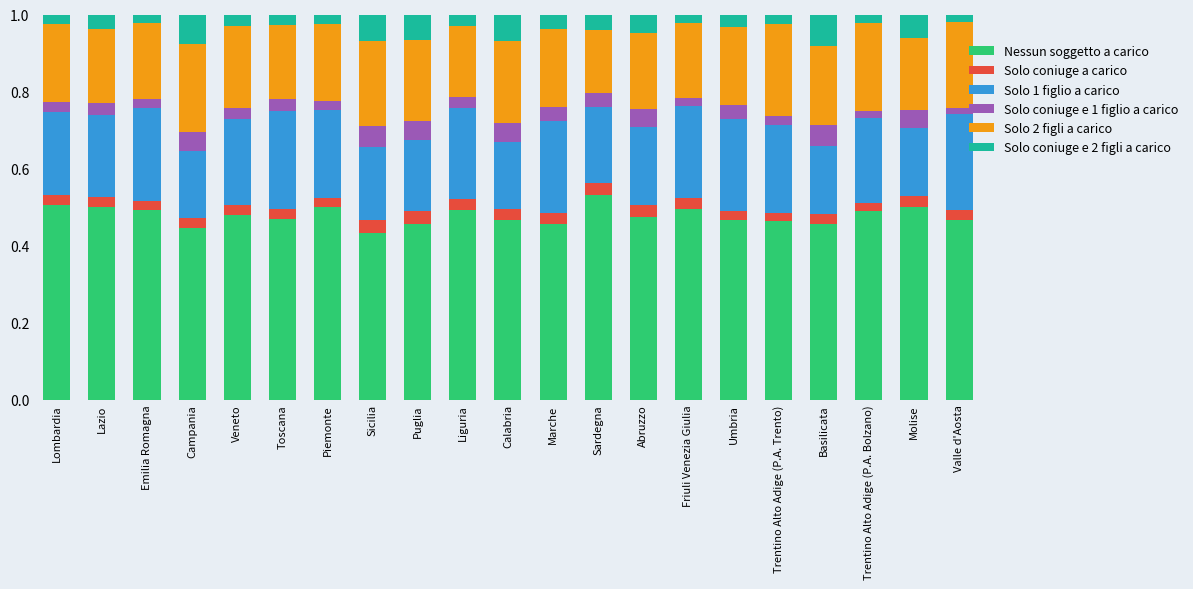

Is it true that Nessun soggetto a carico equals 0.8 at Friuli Venezia Giulia?

False